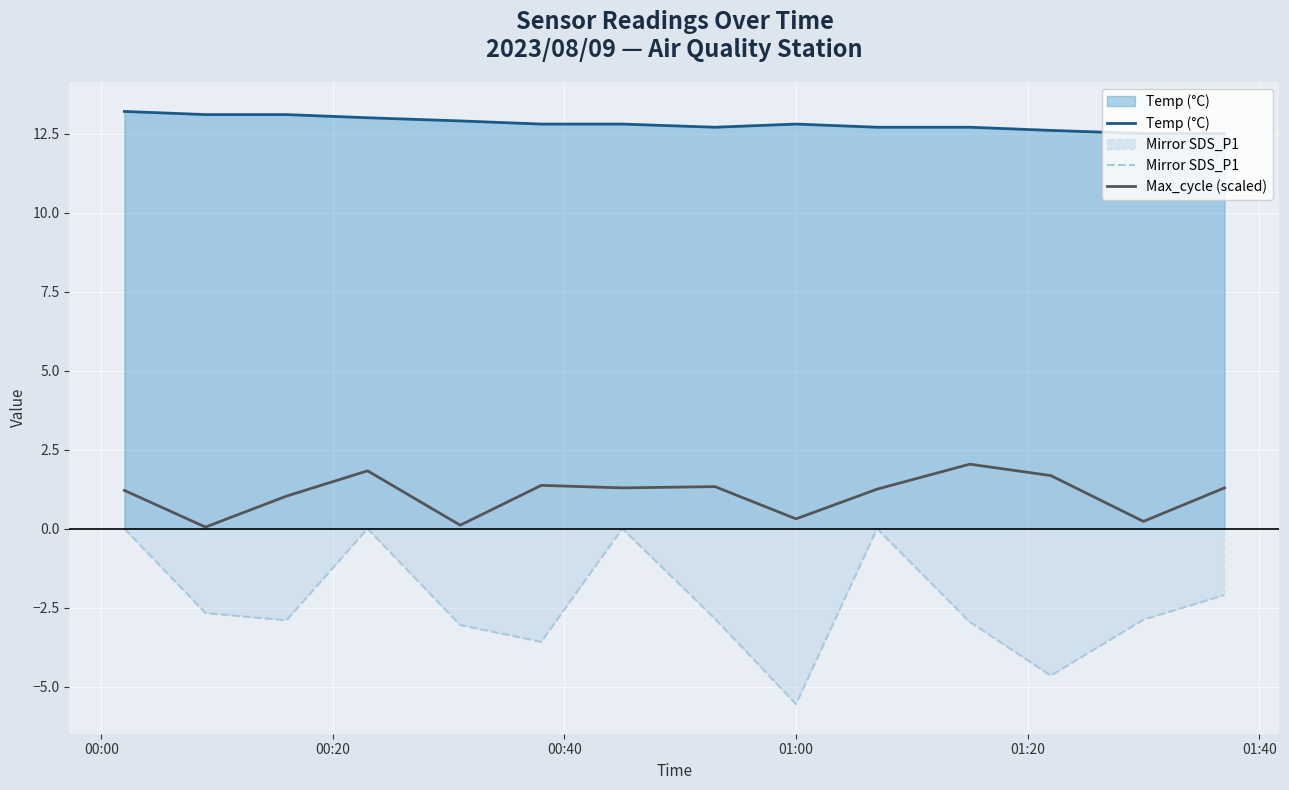

How many interior local peaks does the Max_cycle (scaled) series have?

4